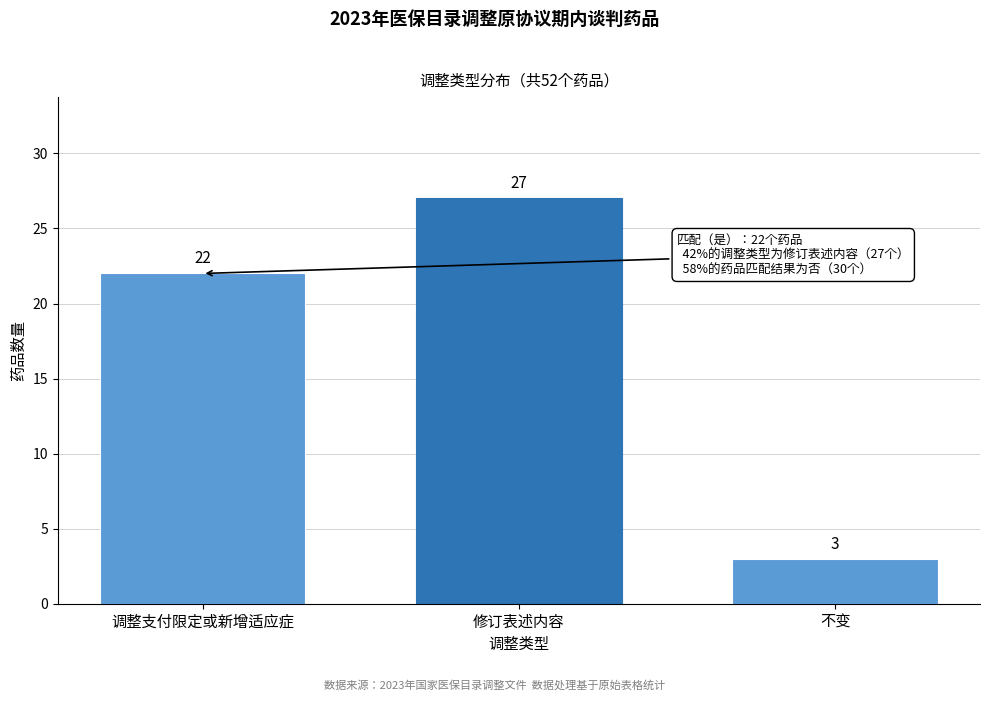

Reading right to left, transcribe all the data shown in this chart.

不变=3	修订表述内容=27	调整支付限定或新增适应症=22